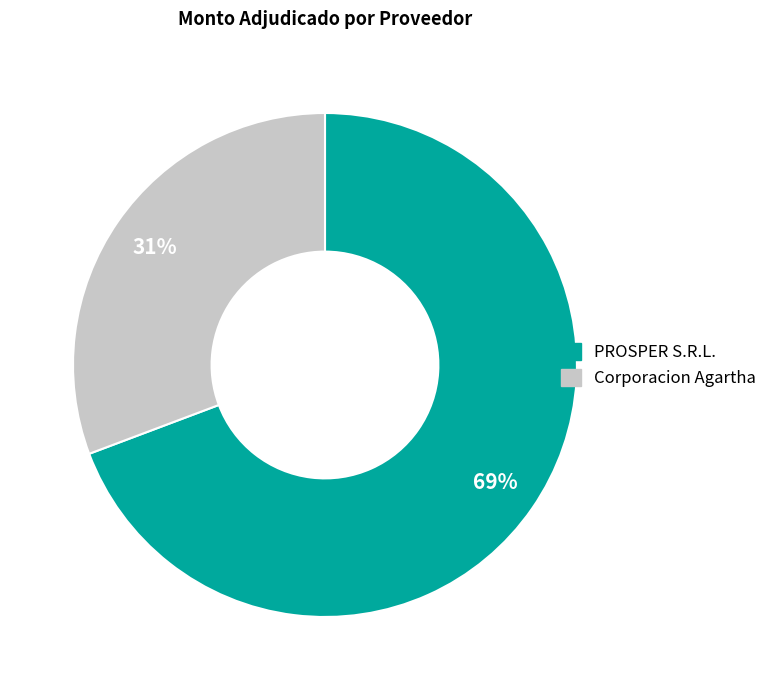

How many slices are in this pie chart?

2